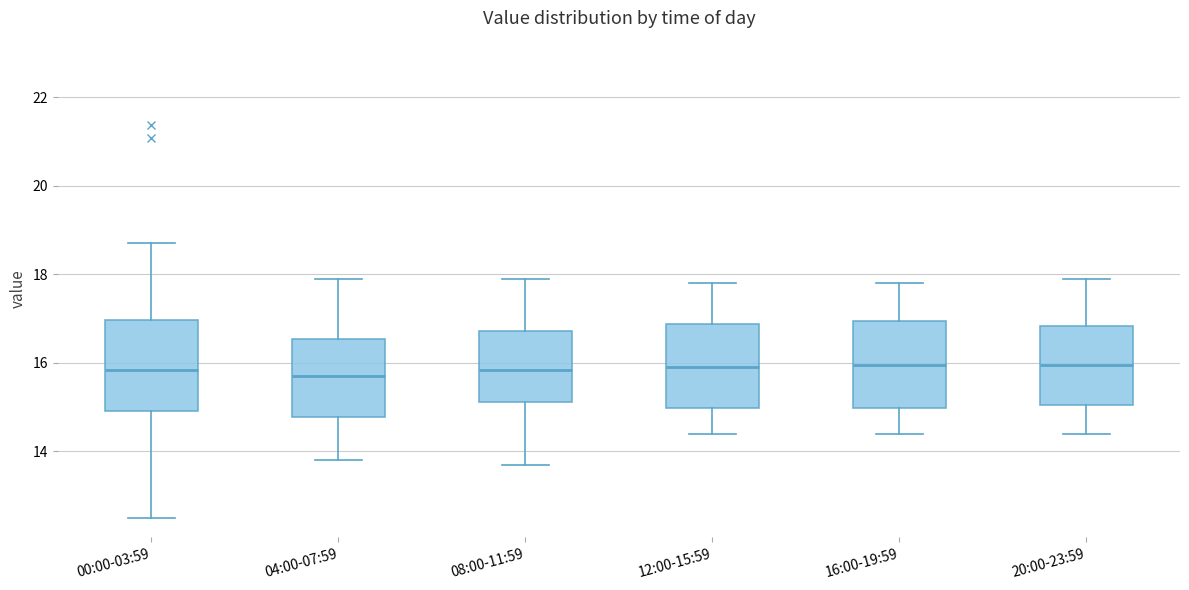

Reading left to right, read every box against the y-axis: the position of its median line, the range the box covers, and the ends of its whiskers. The values are not printed on the chart, so give them approximately, as read against the axis.

00:00-03:59: median 15.8, box 15.0 to 17.0, whiskers 12.6 to 18.8
04:00-07:59: median 15.8, box 14.8 to 16.6, whiskers 13.8 to 18.0
08:00-11:59: median 15.8, box 15.2 to 16.8, whiskers 13.8 to 18.0
12:00-15:59: median 16.0, box 15.0 to 16.8, whiskers 14.4 to 17.8
16:00-19:59: median 16.0, box 15.0 to 17.0, whiskers 14.4 to 17.8
20:00-23:59: median 16.0, box 15.0 to 16.8, whiskers 14.4 to 18.0